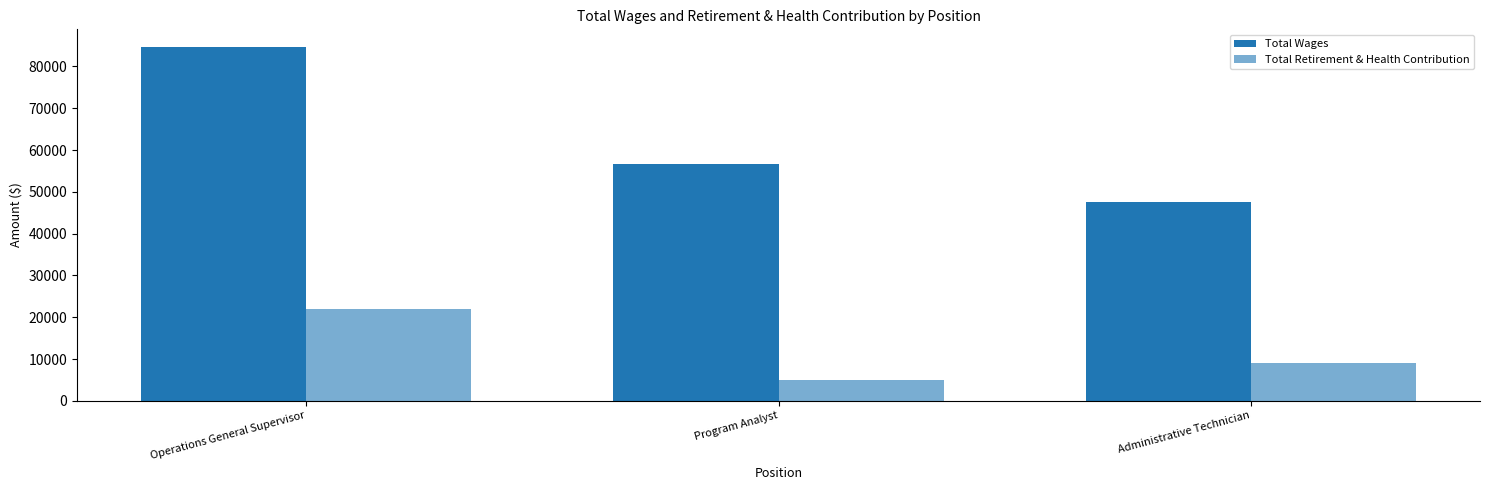

Reading right to left, list all the values displayed in this chart.

Total Wages: Administrative Technician=47460	Program Analyst=56609	Operations General Supervisor=84656
Total Retirement & Health Contribution: Administrative Technician=8972	Program Analyst=4903	Operations General Supervisor=21859